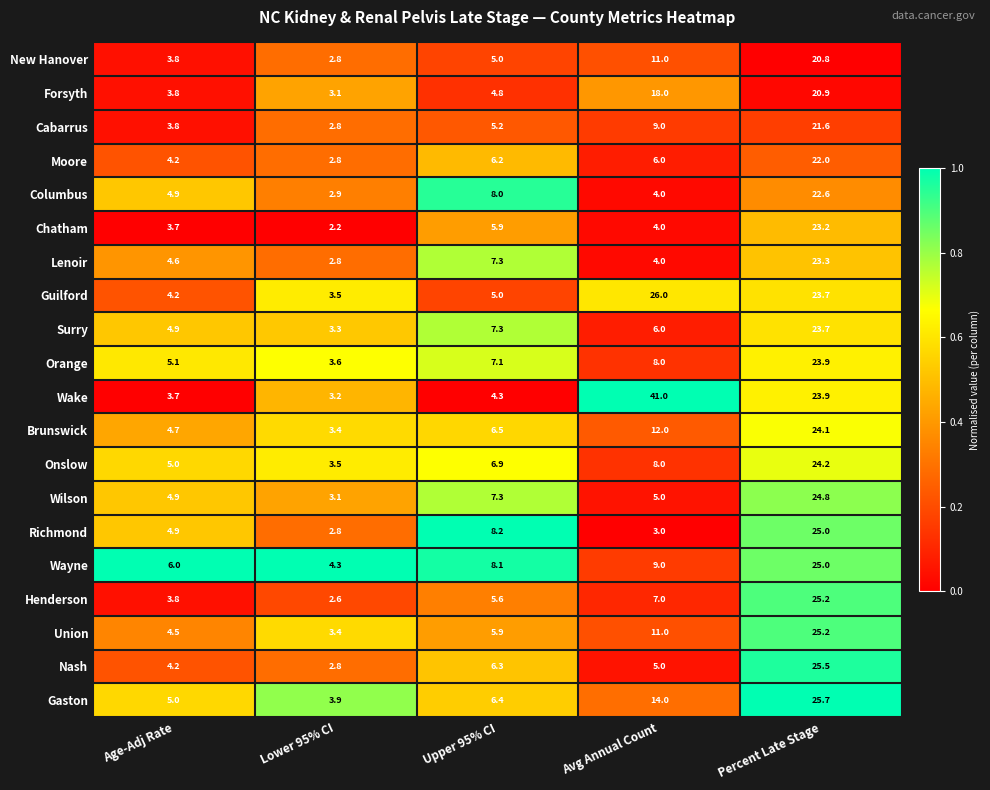

What is the sum of the Moore values at Avg Annual Count and Upper 95% CI?

12.2